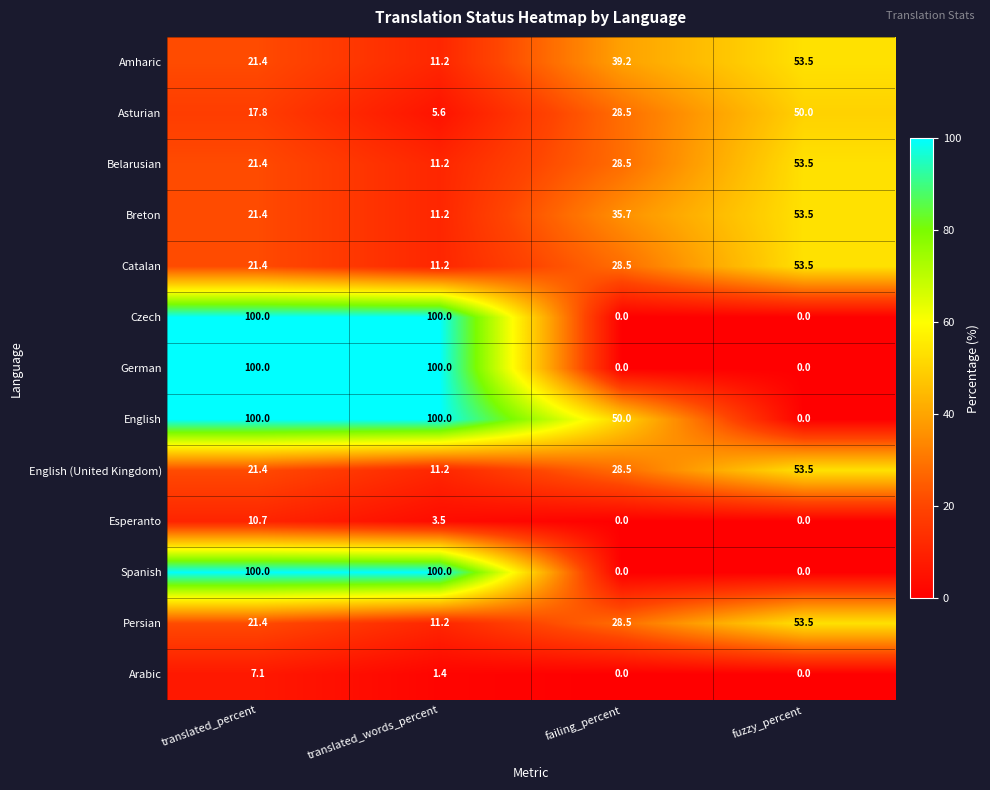

Which category has the highest value in the Asturian series?

fuzzy_percent